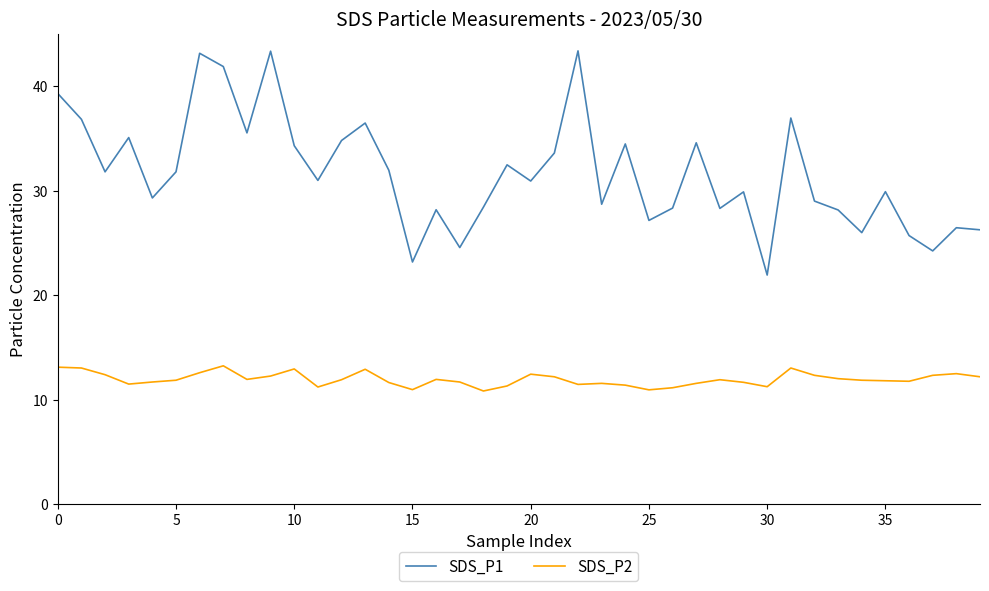

List the series in order of their peak value, lowest first.

SDS_P2, SDS_P1